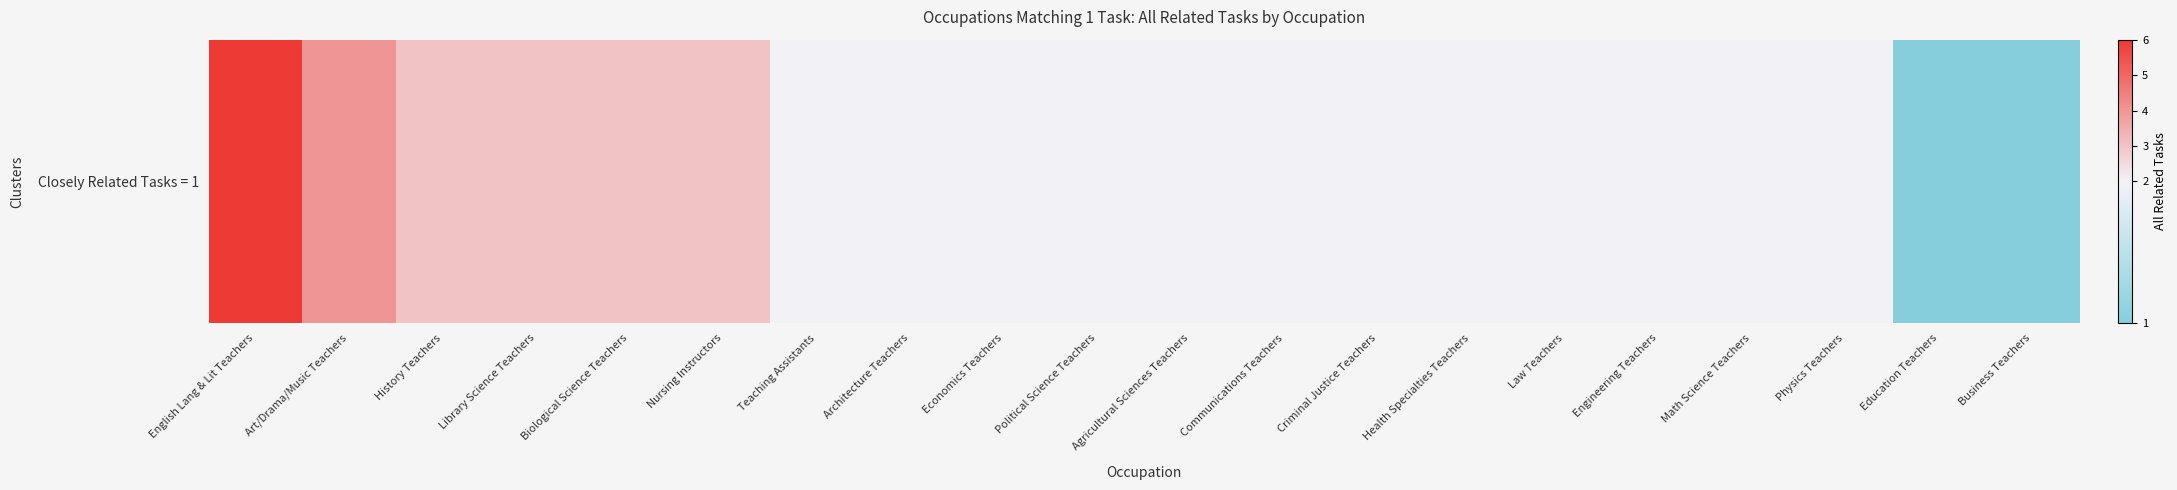

Reading right to left, what are all the values shown in this chart?

Business Teachers=1	Education Teachers=1	Physics Teachers=2	Math Science Teachers=2	Engineering Teachers=2	Law Teachers=2	Health Specialties Teachers=2	Criminal Justice Teachers=2	Communications Teachers=2	Agricultural Sciences Teachers=2	Political Science Teachers=2	Economics Teachers=2	Architecture Teachers=2	Teaching Assistants=2	Nursing Instructors=3	Biological Science Teachers=3	Library Science Teachers=3	History Teachers=3	Art/Drama/Music Teachers=4	English Lang & Lit Teachers=6